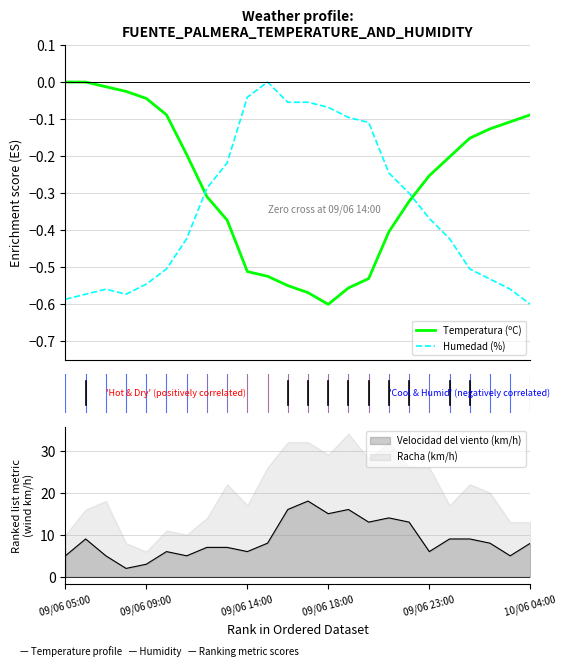

List the series in order of their peak value, lowest first.

Temperatura (ºC), Humedad (%)